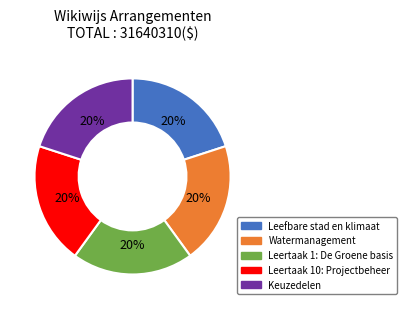

Do Leertaak 10: Projectbeheer and Keuzedelen together represent more than half of the pie?

No